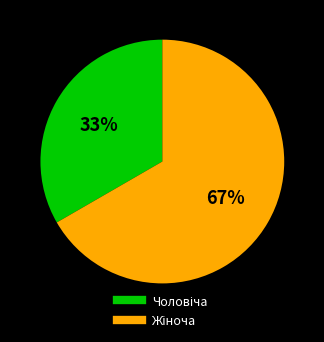

Is there a majority slice in this chart?

Yes